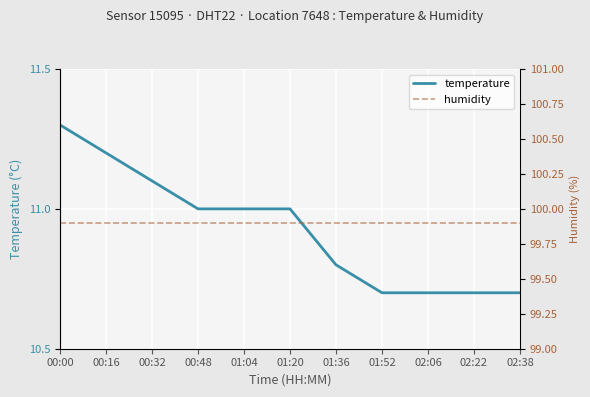

What position from the left is 00:00?

1